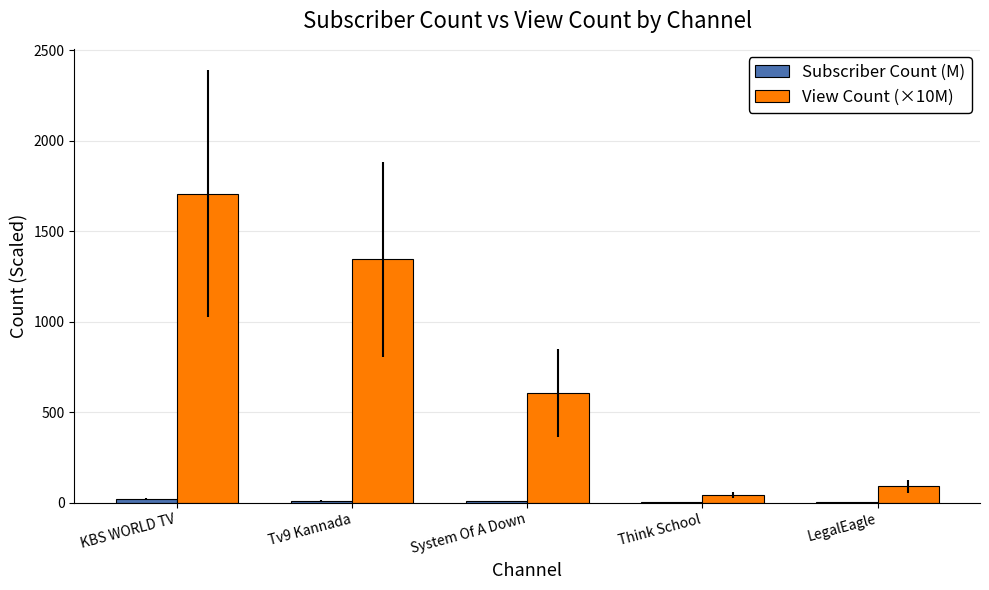

Which series has the largest total across all categories?

View Count (×10M)